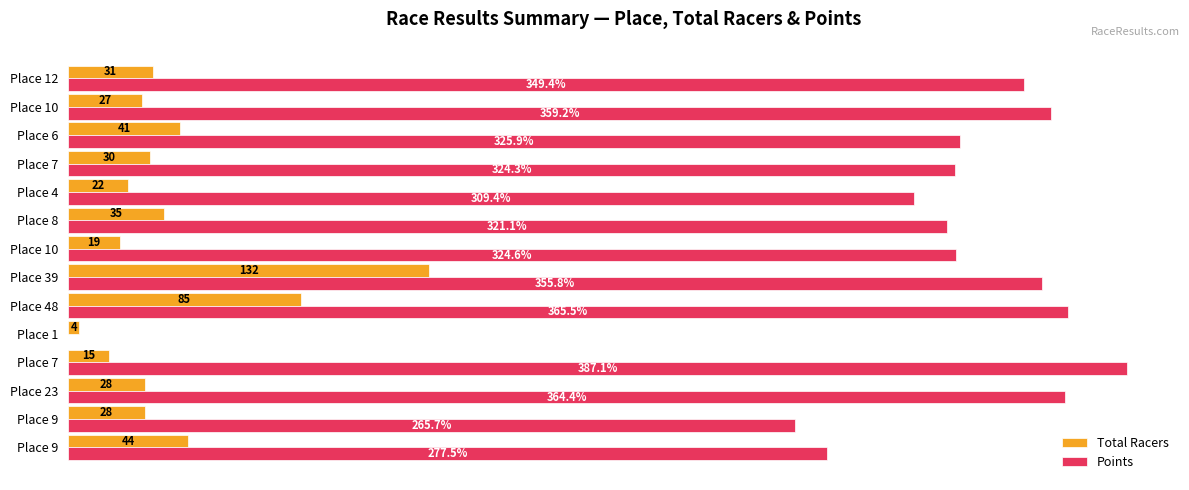

What is the minimum value for Total Racers?

4.0